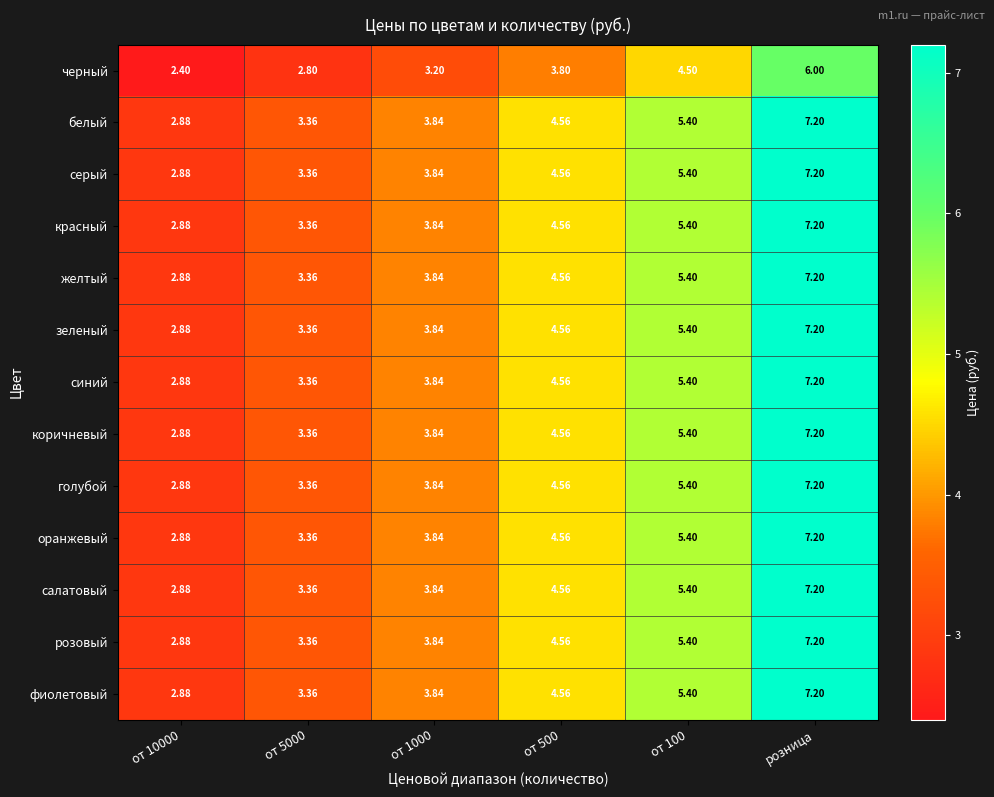

Which label corresponds to the largest value in the chart?

розница